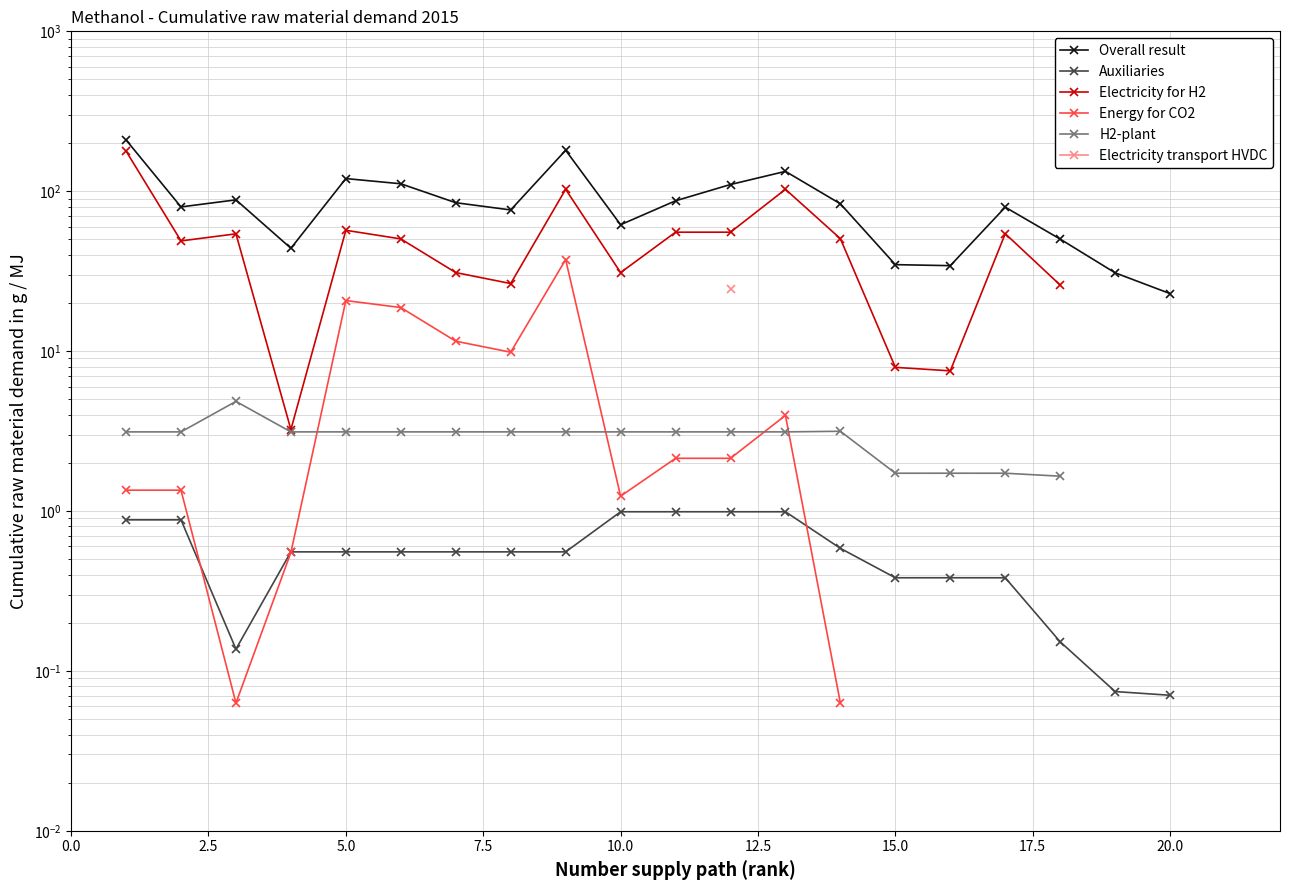

What are all the series names shown in the legend?

Overall result, Auxiliaries, Electricity for H2, Energy for CO2, H2-plant, Electricity transport HVDC